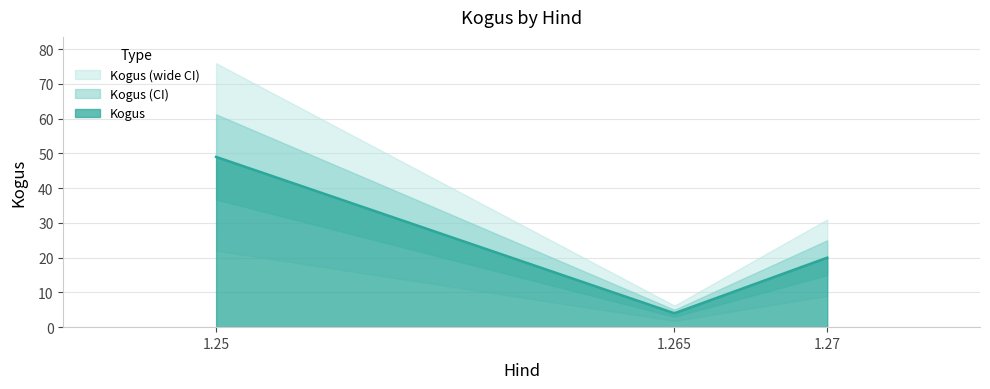

What is the maximum value for Kogus?

49.0